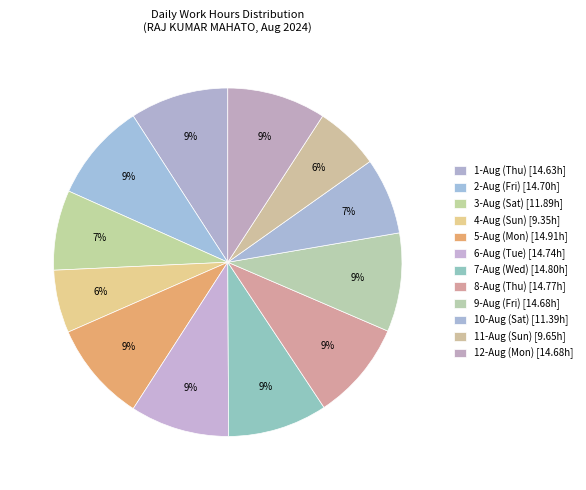

Which category has the smallest portion of the pie?

4-Aug (Sun)